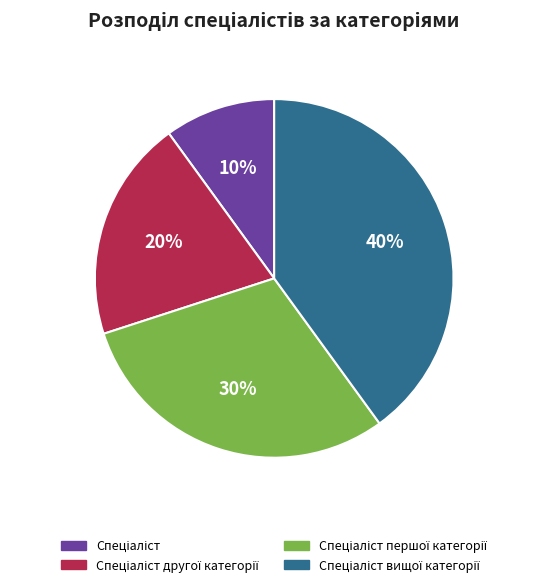

Count the number of slices in the pie.

4